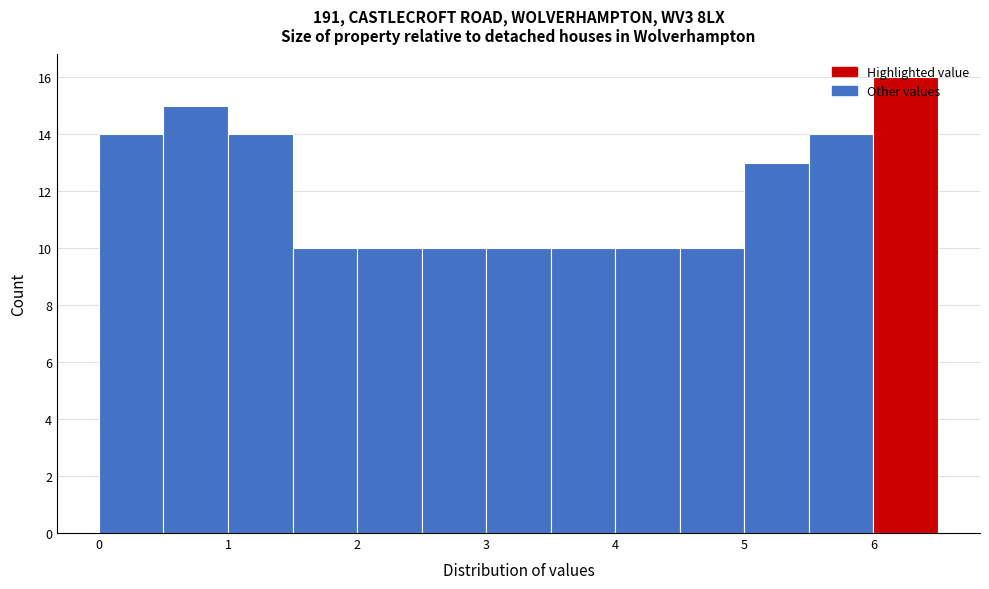

Reading left to right, transcribe this chart: for each bar, give the range it covers on the x-axis and its height. The values are not printed on the chart, so give them approximately, as read against the axis.

0.0 to 0.5: 14
0.5 to 1.0: 15
1.0 to 1.5: 14
1.5 to 2.0: 10
2.0 to 2.5: 10
2.5 to 3.0: 10
3.0 to 3.5: 10
3.5 to 4.0: 10
4.0 to 4.5: 10
4.5 to 5.0: 10
5.0 to 5.5: 13
5.5 to 6.0: 14
6.0 to 6.5: 16